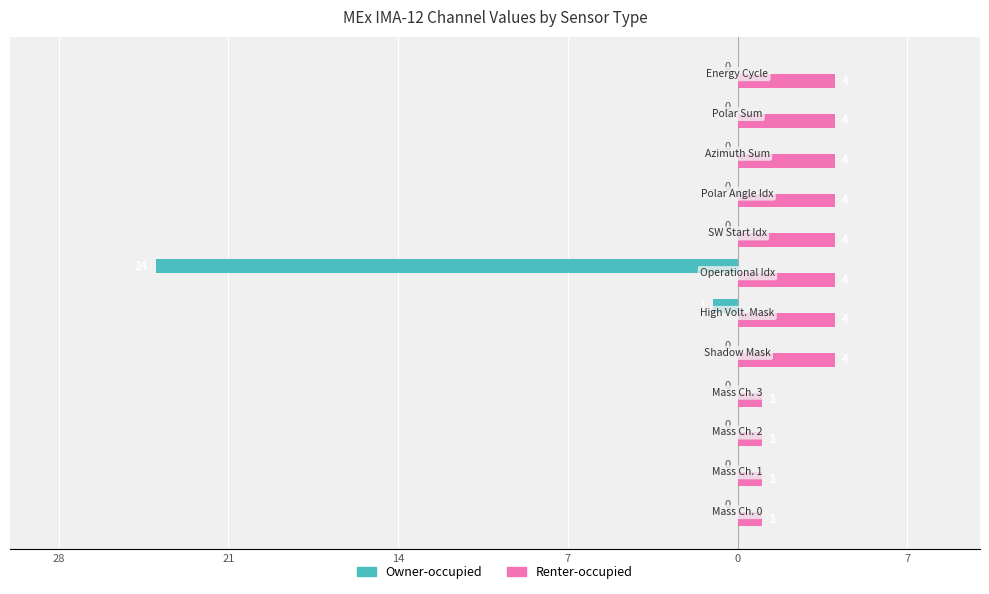

What are all the series names shown in the legend?

Owner-occupied, Renter-occupied